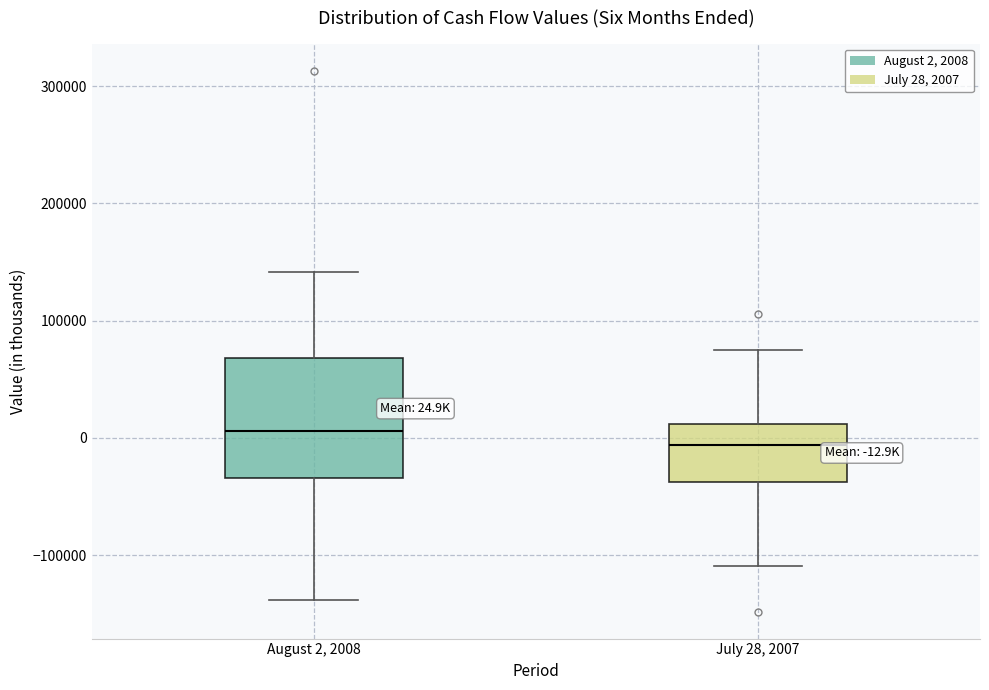

Comparing the boxes themselves (not the whiskers), which one is the tallest?

August 2, 2008